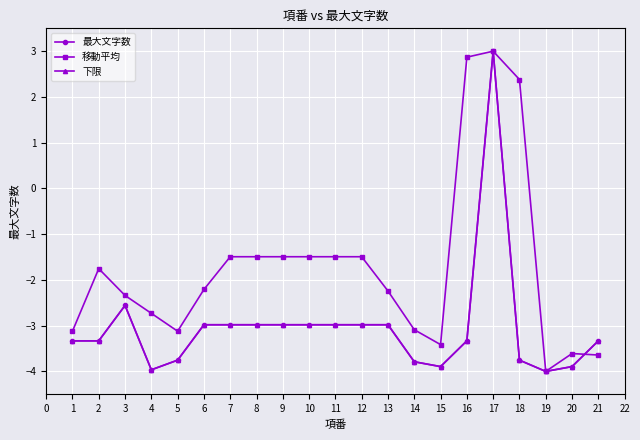

Is this an area chart (filled region under the line)?

No